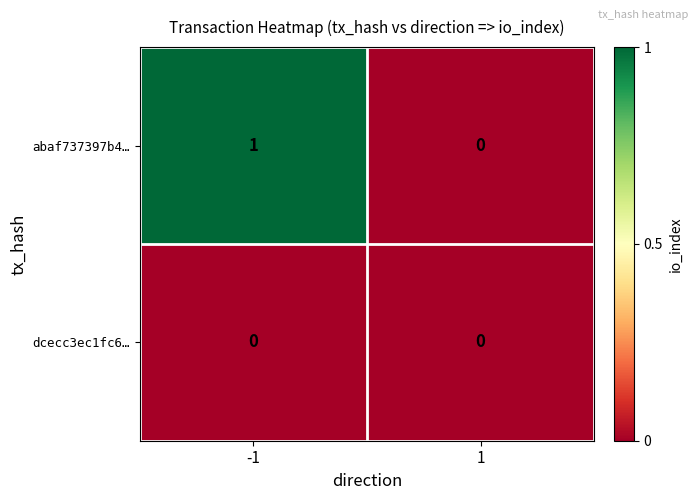

Which series has the widest spread of values?

abaf737397b4…